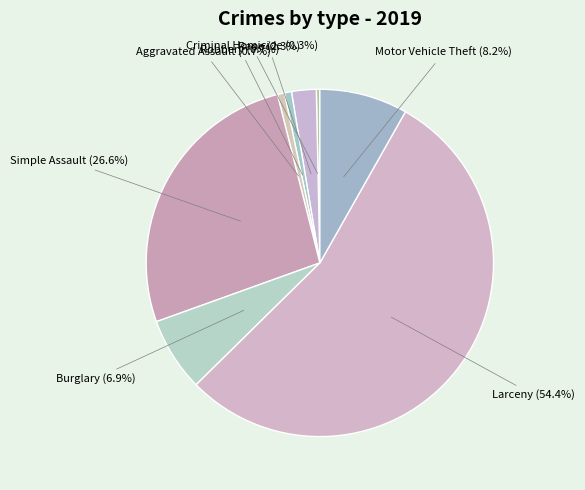

Is it true that Larceny is 54% of the pie?

True